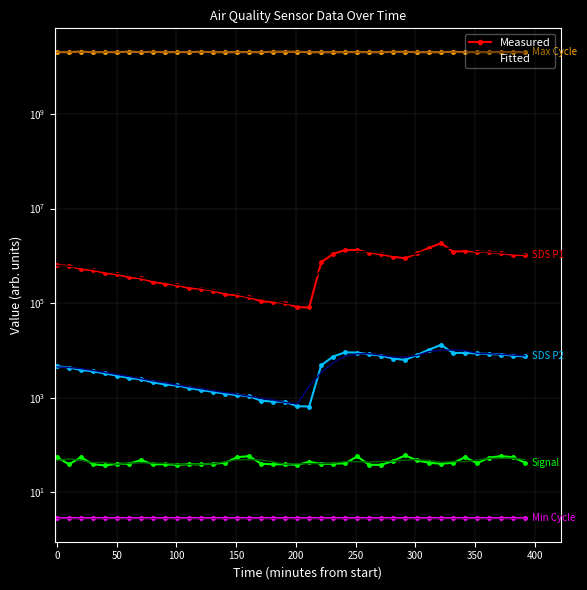

What is the maximum value shown in the chart?

20722000000.0